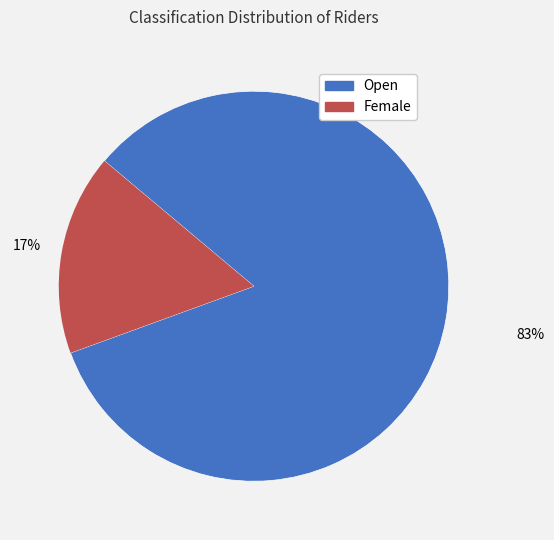

Is there any slice that represents more than half of the pie?

Yes